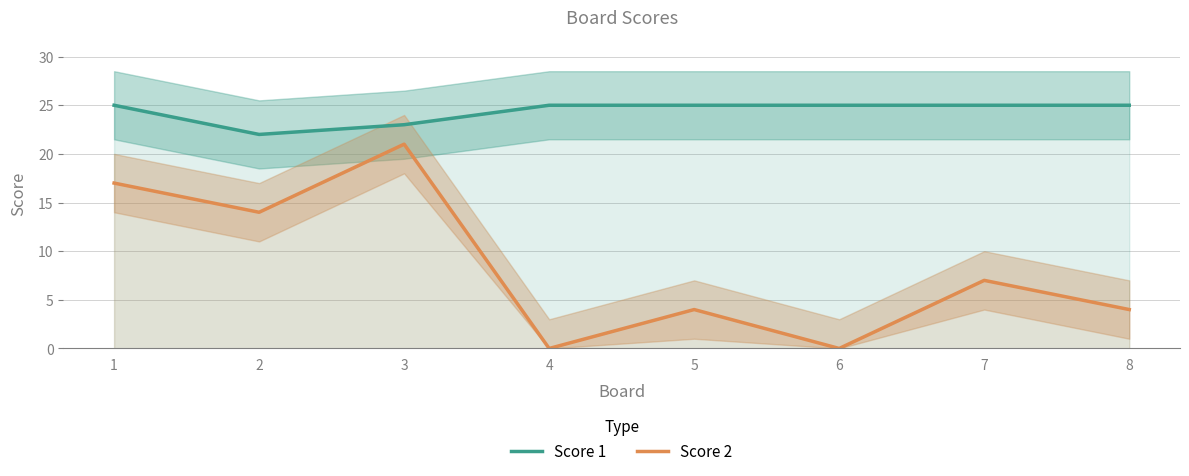

Reading right to left, list all the values displayed in this chart.

Score 1: 25	25	25	25	25	23	22	25
Score 2: 4	7	0	4	0	21	14	17